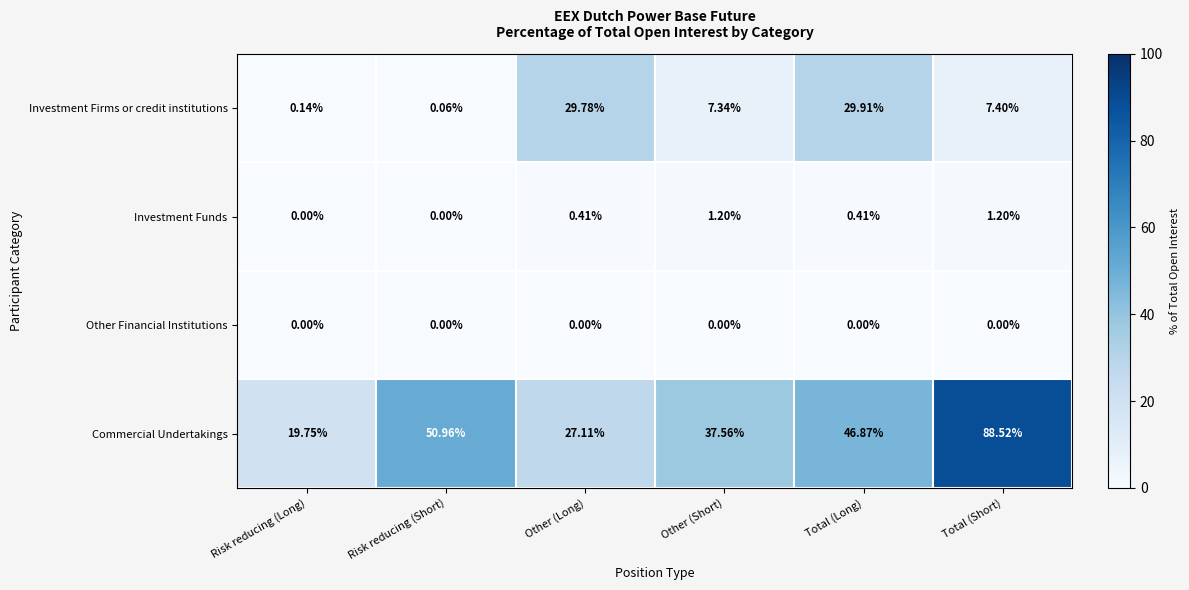

Where is Investment Firms or credit institutions nearest to the value 14?

Total (Short)